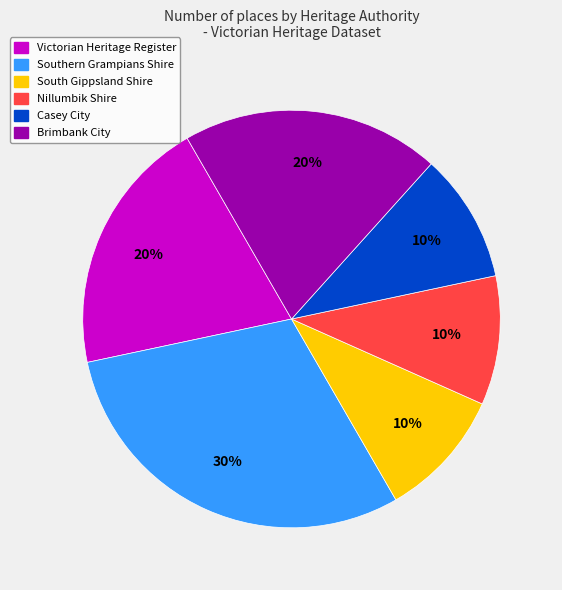

How many slices are in this pie chart?

6